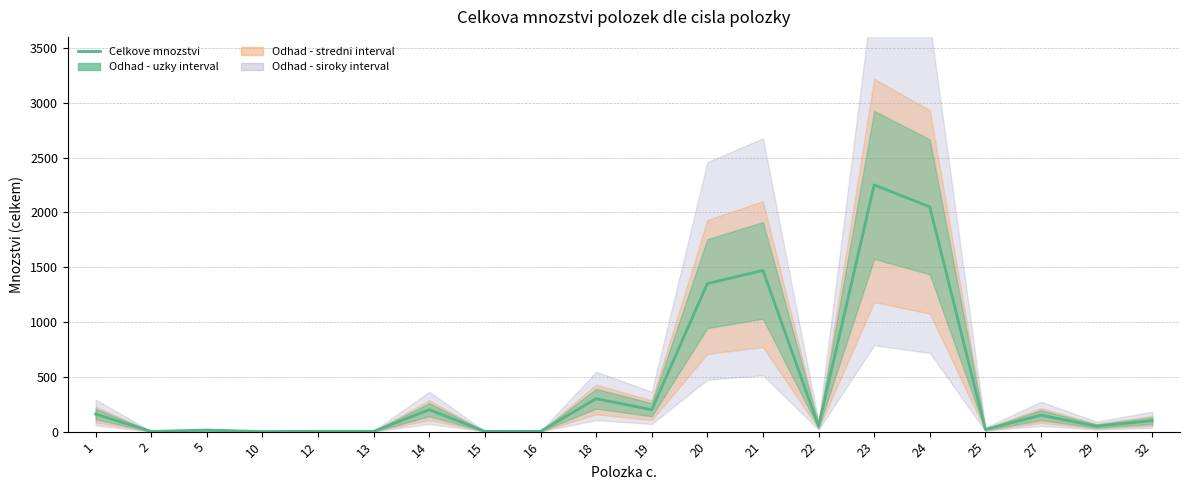

What is the value of the 1st point from the left?

160